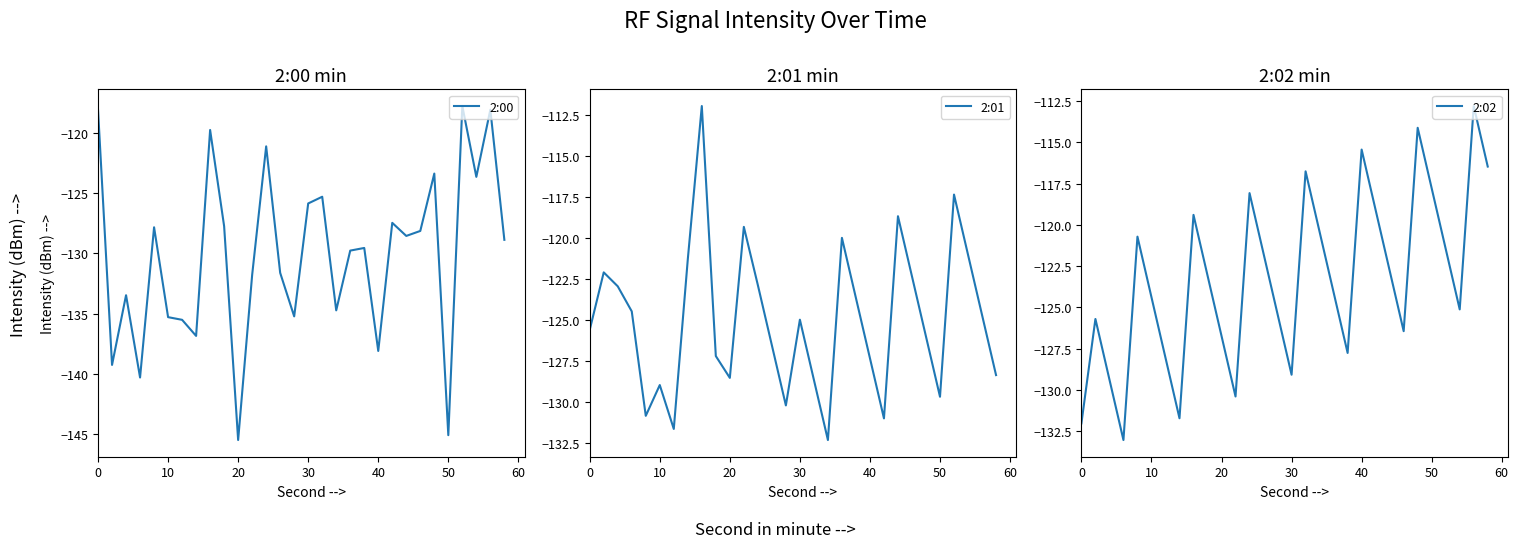

True or false: 2:00 has a value of -145.1 at 50.

True